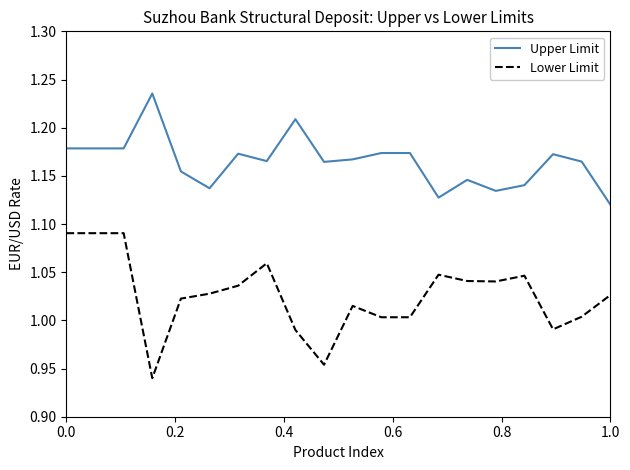

List the series in order of their overall mean, highest first.

Upper Limit, Lower Limit